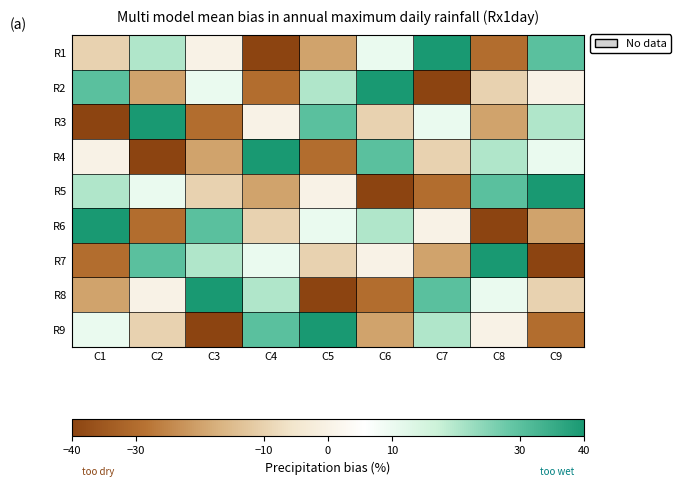

Rank the series at C2 from highest to lowest value.

R3, R7, R1, R5, R8, R9, R2, R6, R4